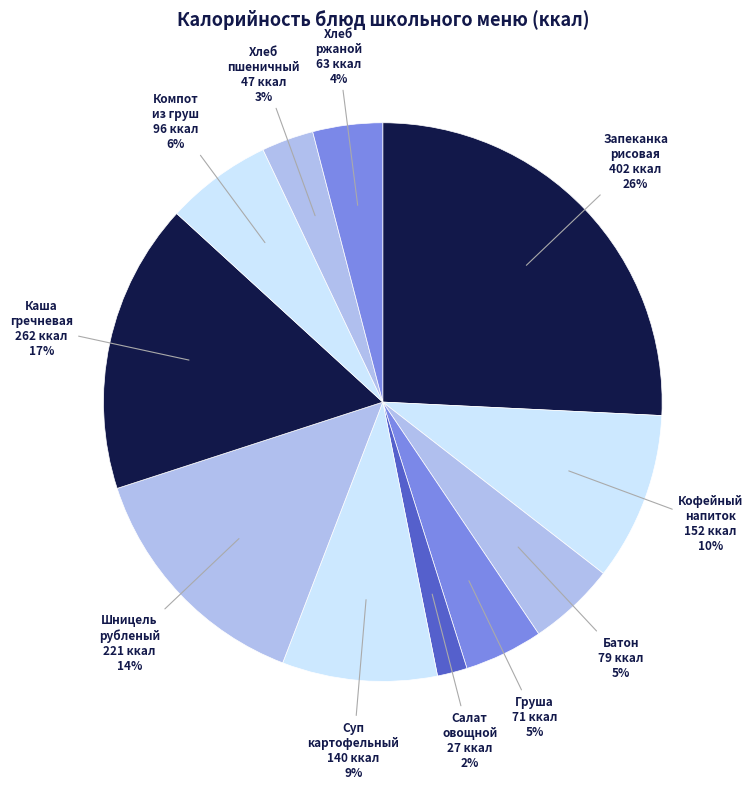

Rank the categories by value from highest to lowest.

Запеканка рисовая с творогом, Каша гречневая рассыпчатая, Шницель рубленый из мяса птицы, Кофейный напиток, Суп картофельный с вермишелью, Компот из свежих груш, Батон, Груша, Хлеб ржано-пшеничный, Хлеб пшеничный, Салат овощной с яблоком